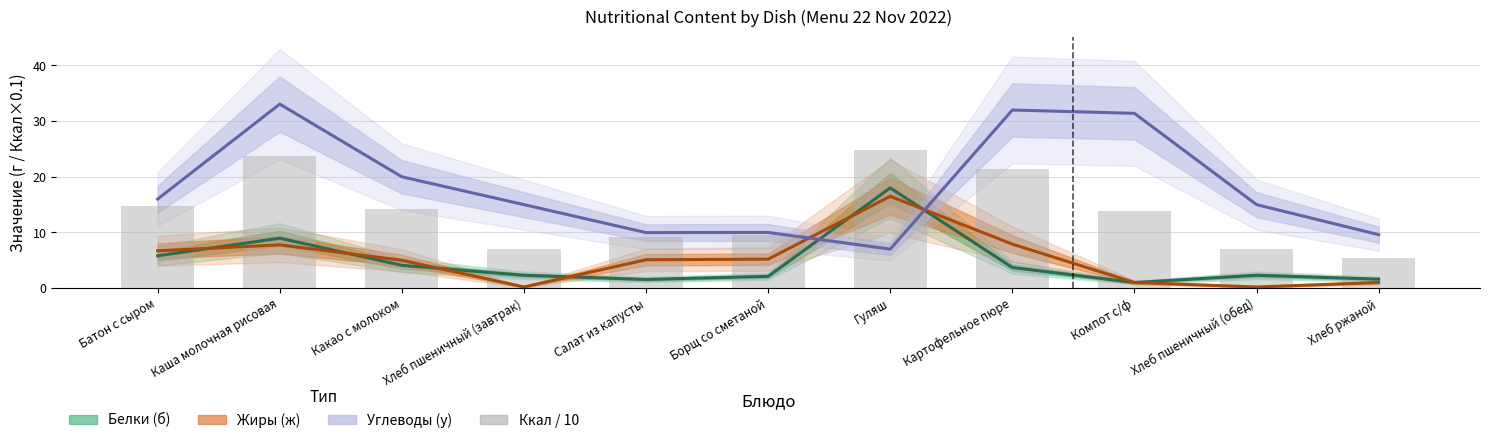

Which series has the widest spread of values?

Углеводы (у)